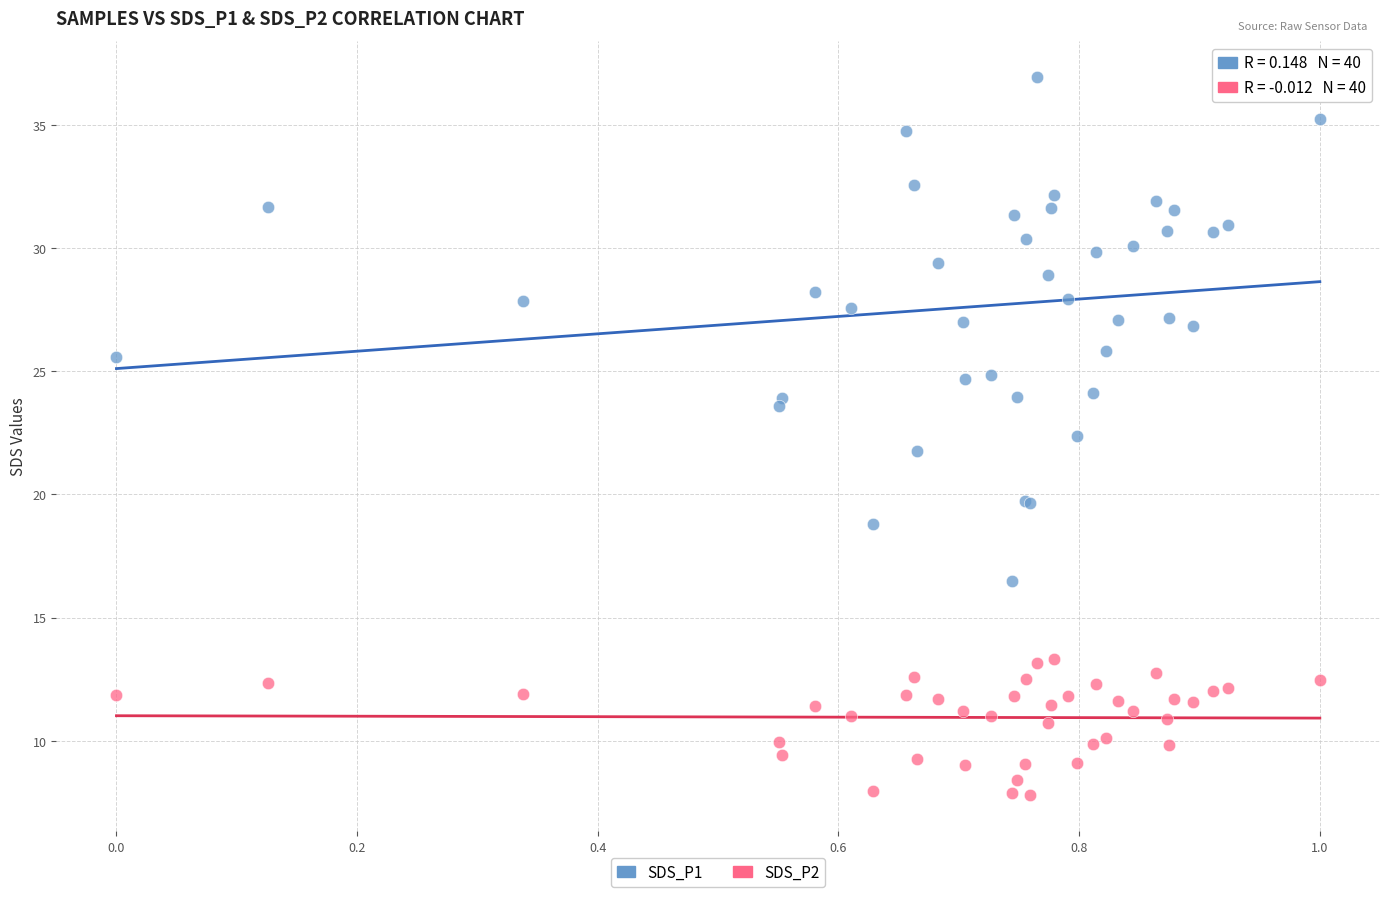

Which series has the largest Y range (max minus min)?

SDS_P1